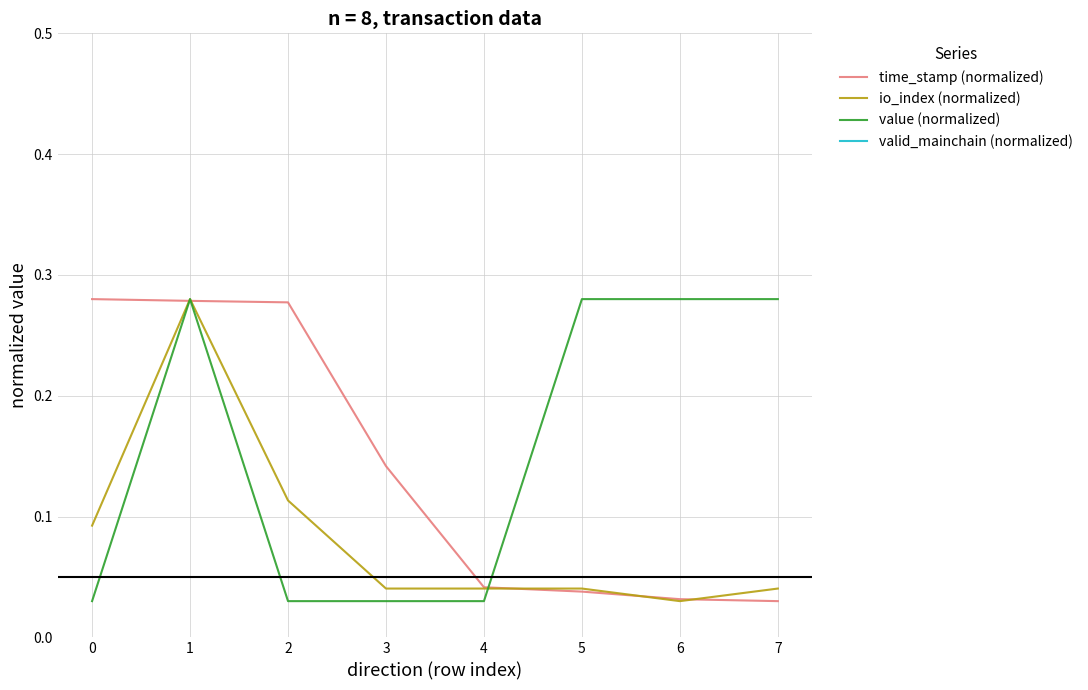

What is the difference between the maximum and minimum values in the value (normalized) series?

0.2